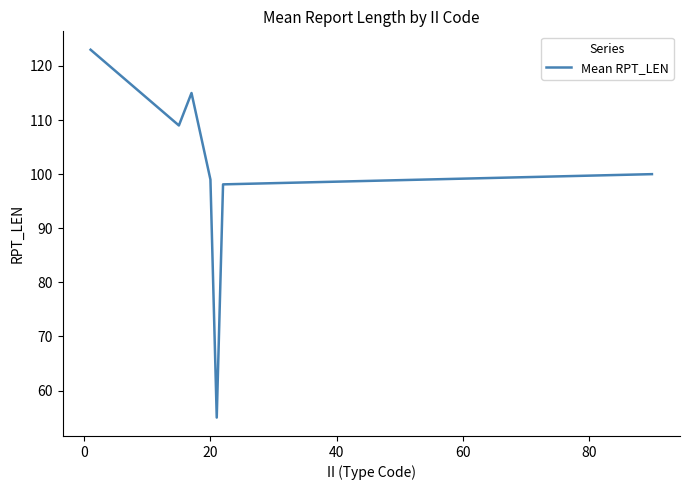

How many values are below 100?

3